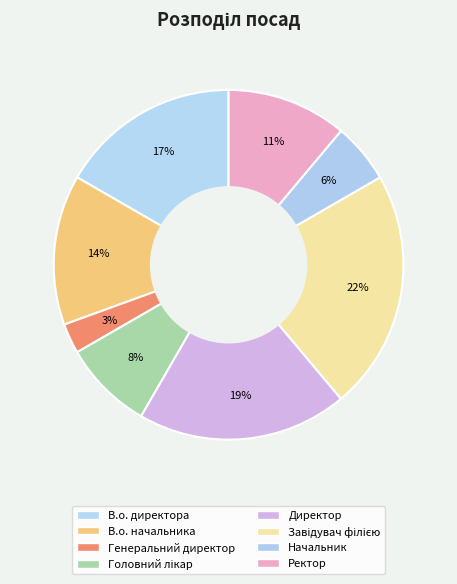

How many segments does this pie chart have?

8